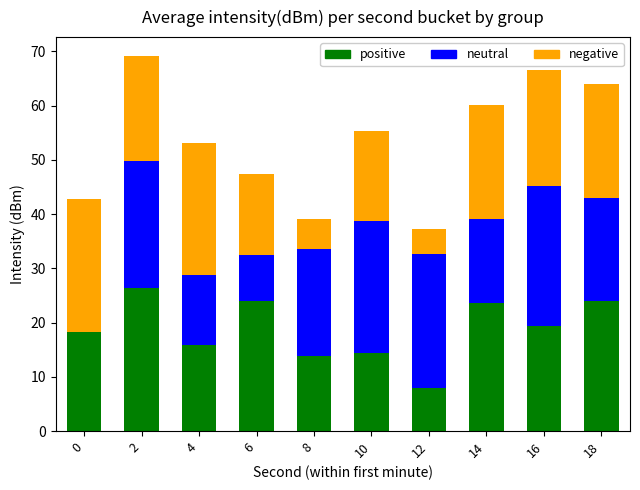

At which category is the sum across all series the highest?

2